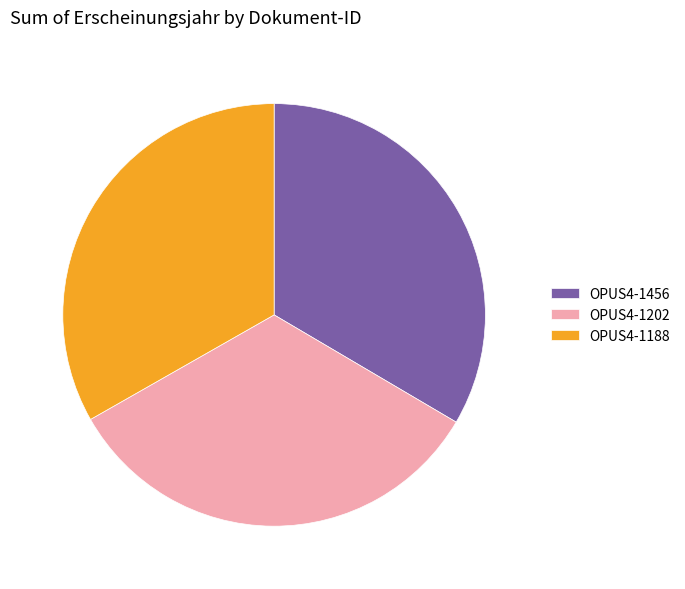

Is there any slice that represents more than half of the pie?

No